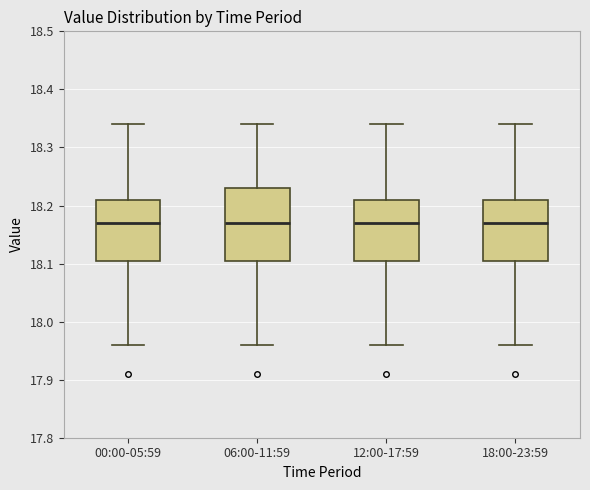

Reading left to right, read every box against the y-axis: the position of its median line, the range the box covers, and the ends of its whiskers. The values are not printed on the chart, so give them approximately, as read against the axis.

00:00-05:59: median 18.17, box 18.11 to 18.21, whiskers 17.96 to 18.34
06:00-11:59: median 18.17, box 18.11 to 18.23, whiskers 17.96 to 18.34
12:00-17:59: median 18.17, box 18.11 to 18.21, whiskers 17.96 to 18.34
18:00-23:59: median 18.17, box 18.11 to 18.21, whiskers 17.96 to 18.34